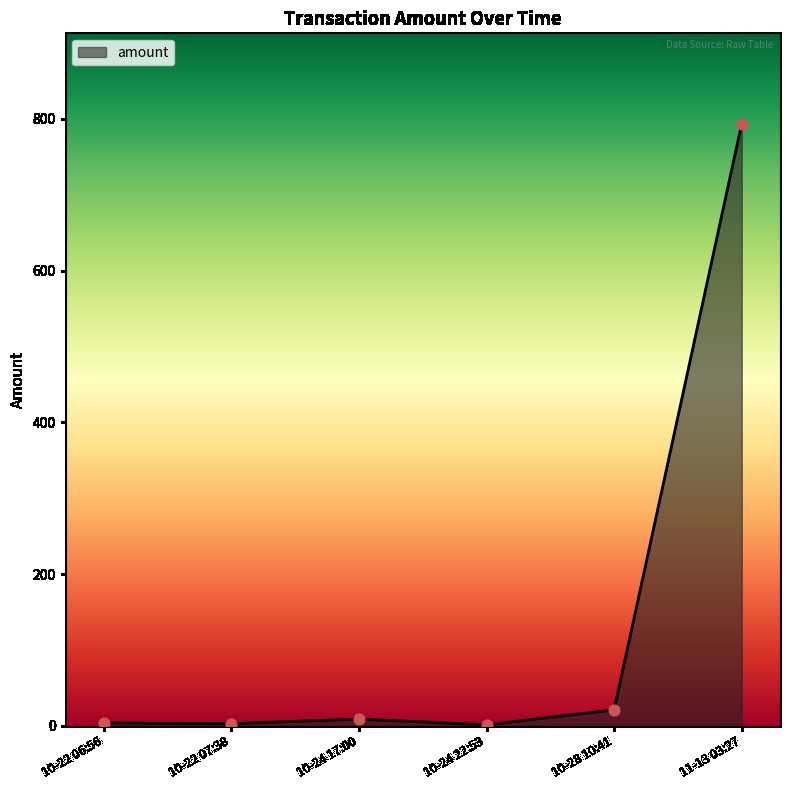

What is the change in value from 10-28 10:41 to 11-13 03:27?

+772.9